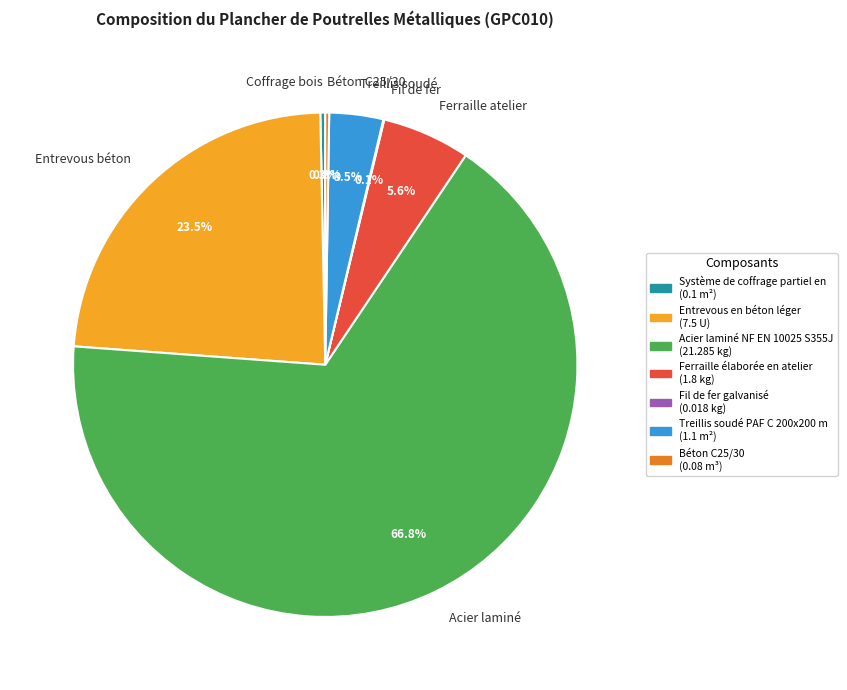

To the nearest percent, what is the difference between the largest and smallest slice percentages?

67%